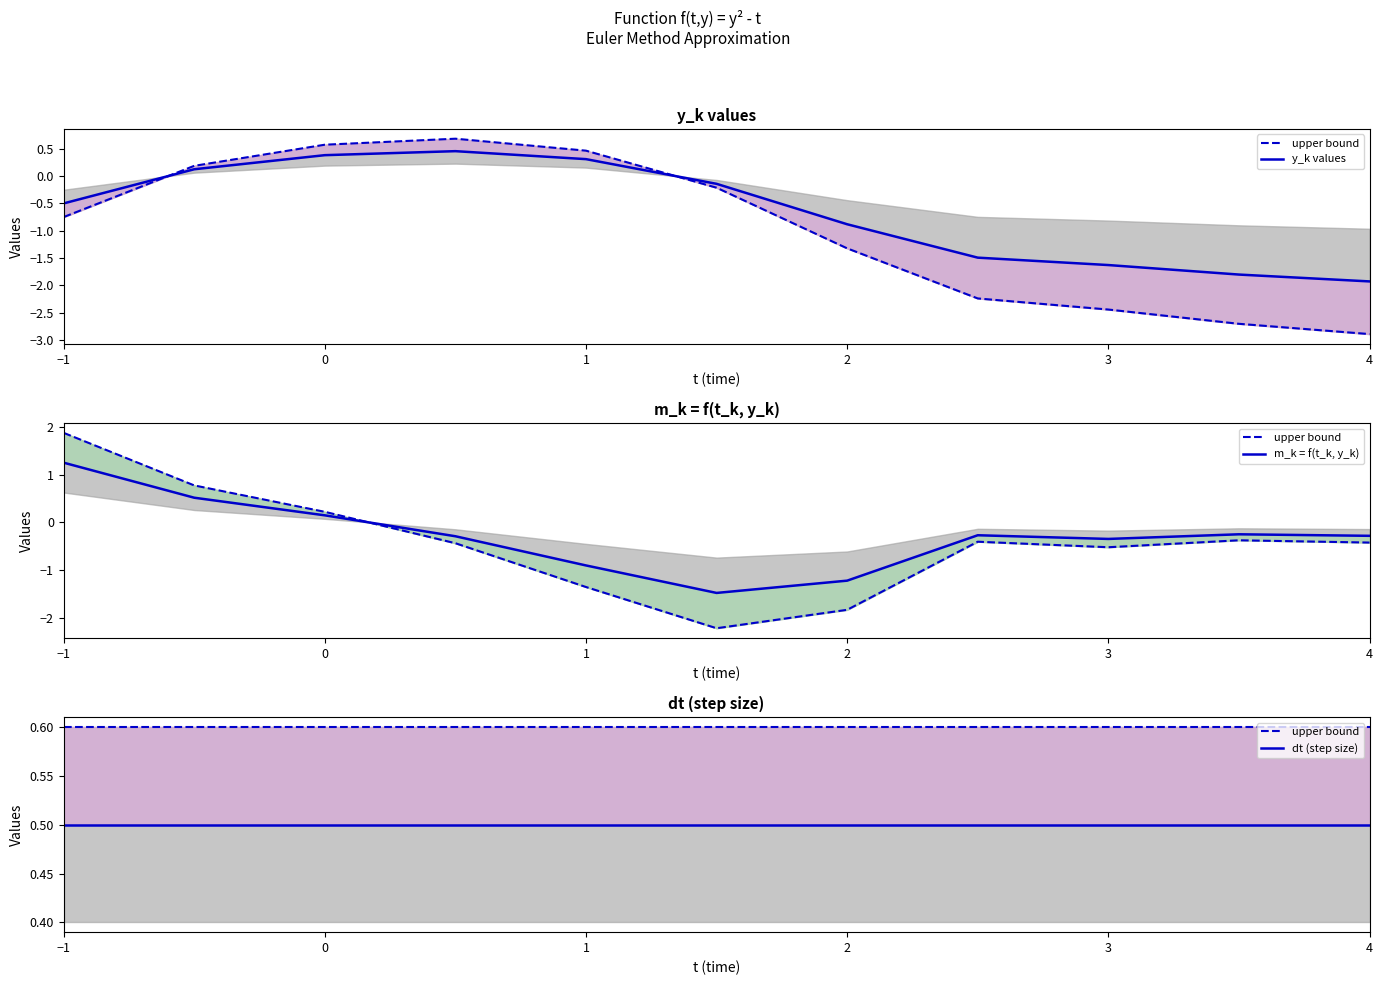

At which category does the chart reach its minimum across all series?

4